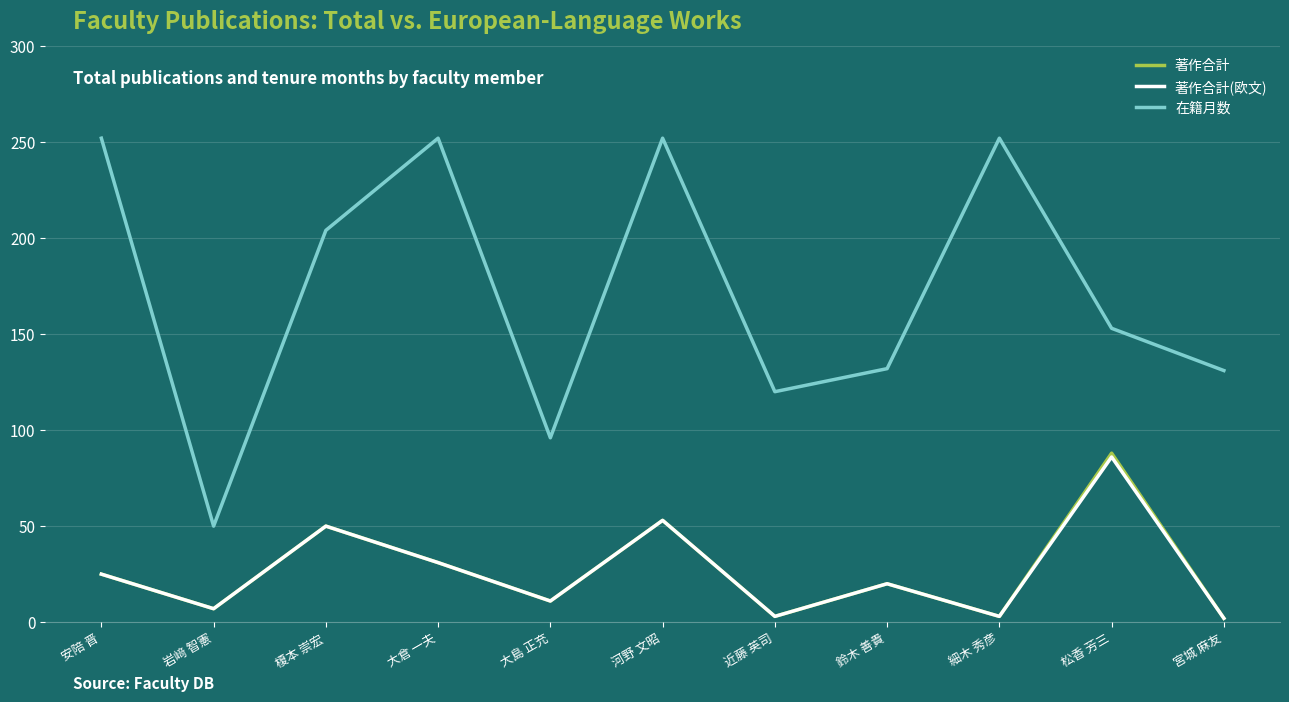

In 著作合計, how many points are lower than both neighbors (excluding endpoints)?

4